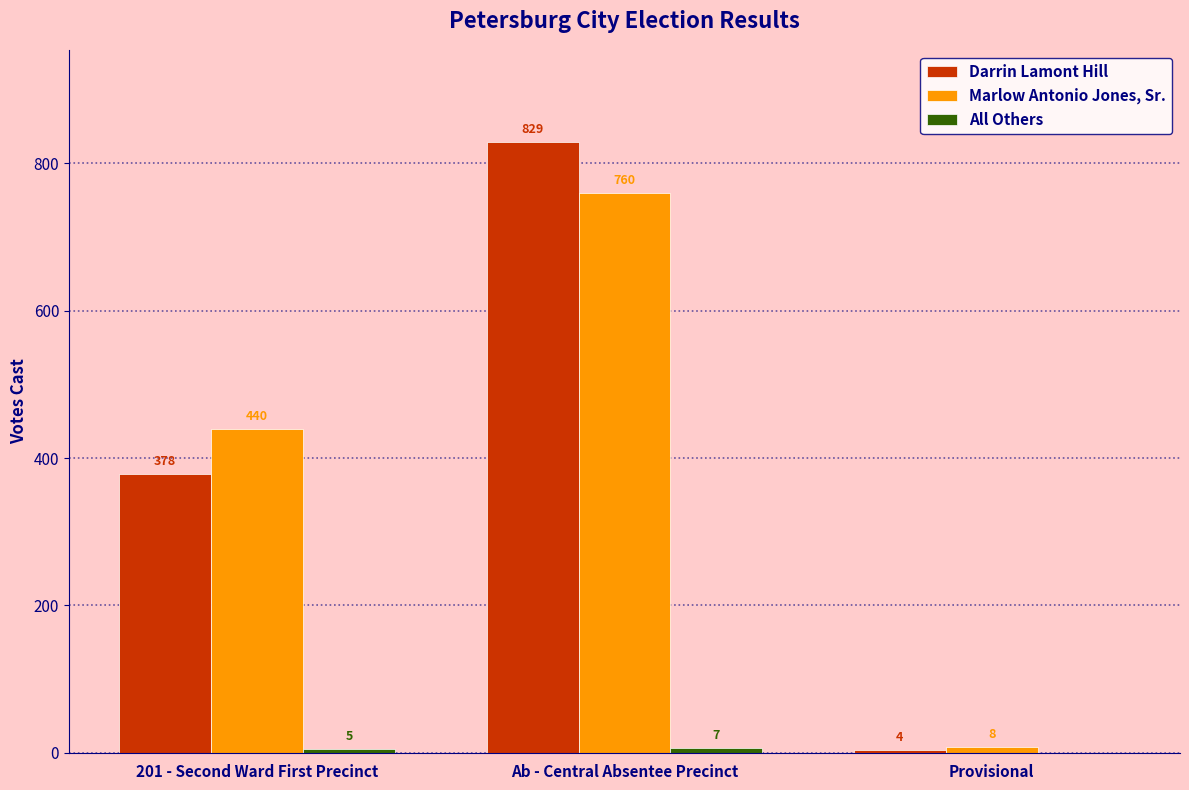

Which series has the widest spread of values?

Darrin Lamont Hill